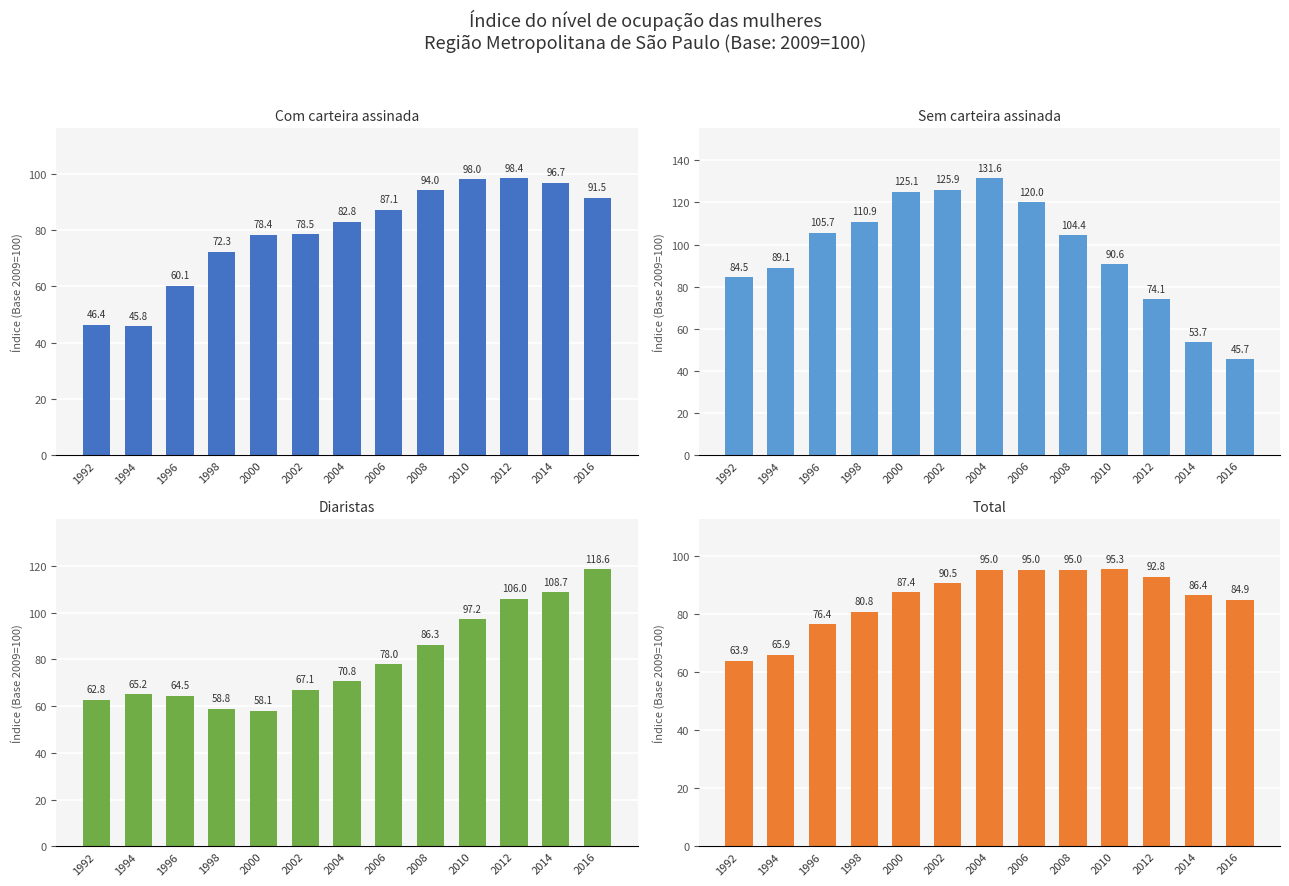

What is the difference between the second highest and second lowest values in the Total series?

29.1